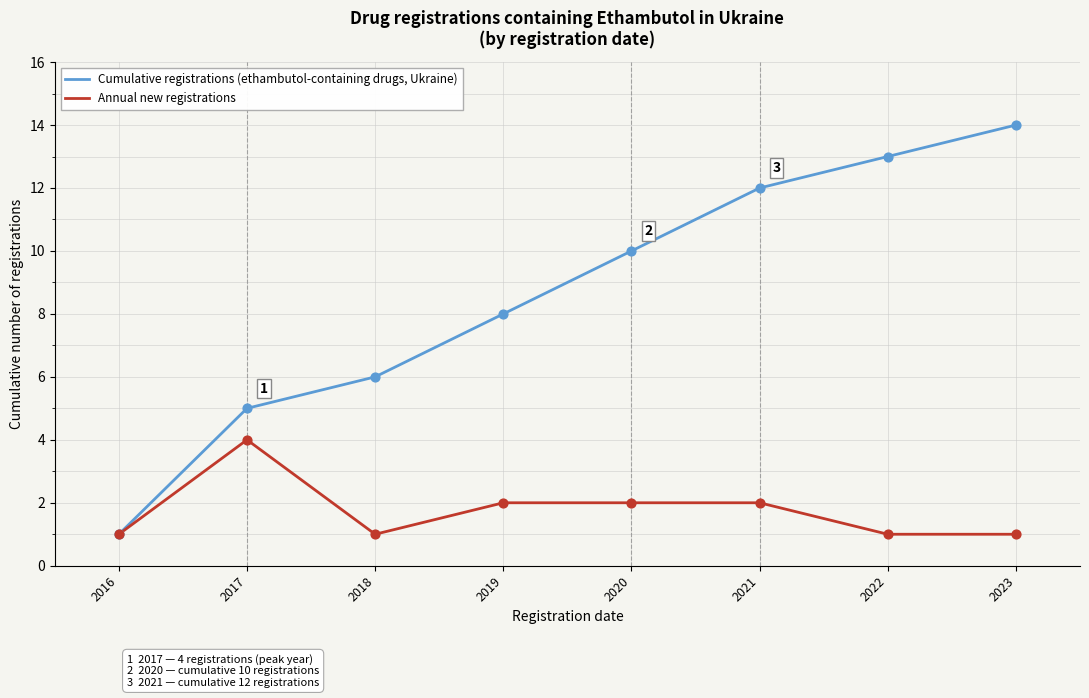

Is the value of Cumulative registrations (ethambutol-containing drugs, Ukraine) at 2021 greater than the value of Annual new registrations at 2016?

Yes